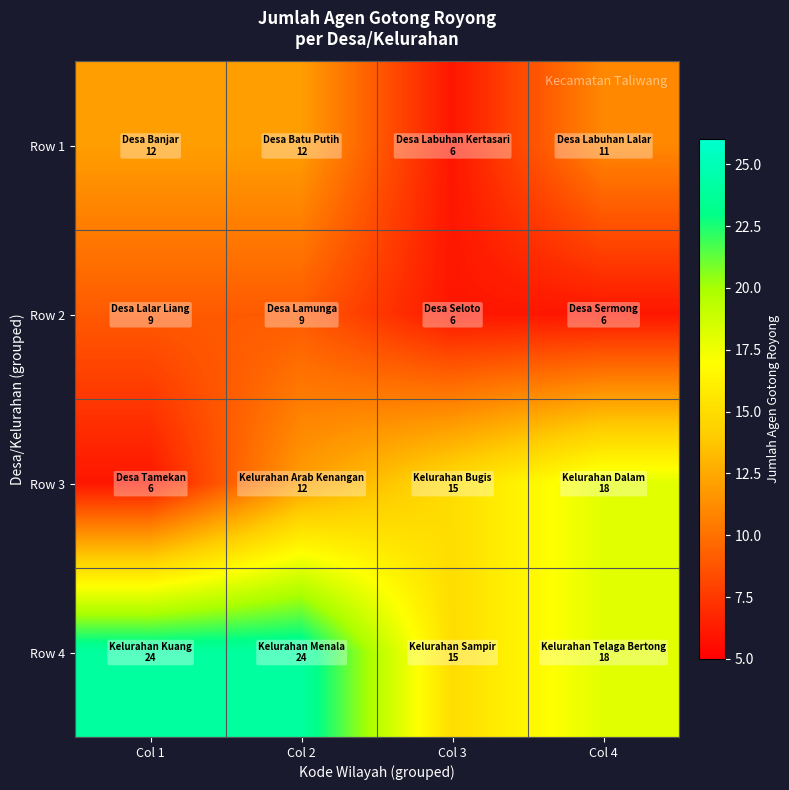

Reading left to right, list all the values displayed in this chart.

Row 1: Col 1=12	Col 2=12	Col 3=6	Col 4=11
Row 2: Col 1=9	Col 2=9	Col 3=6	Col 4=6
Row 3: Col 1=6	Col 2=12	Col 3=15	Col 4=18
Row 4: Col 1=24	Col 2=24	Col 3=15	Col 4=18